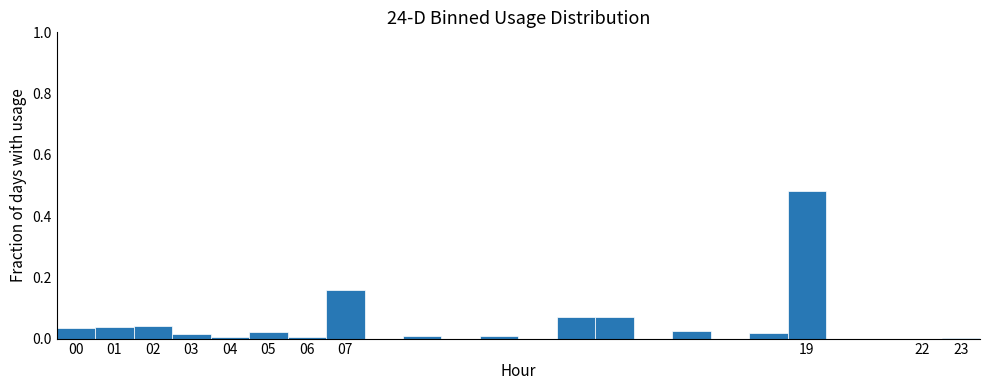

Which range on the x-axis has the tallest bar?

18.5 to 19.5